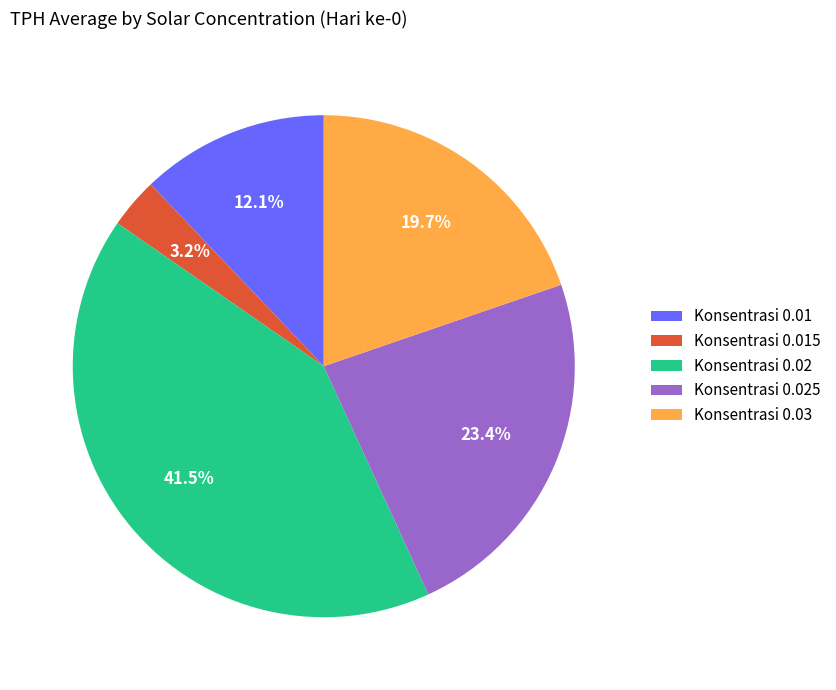

Which slice is the smallest?

Konsentrasi 0.015